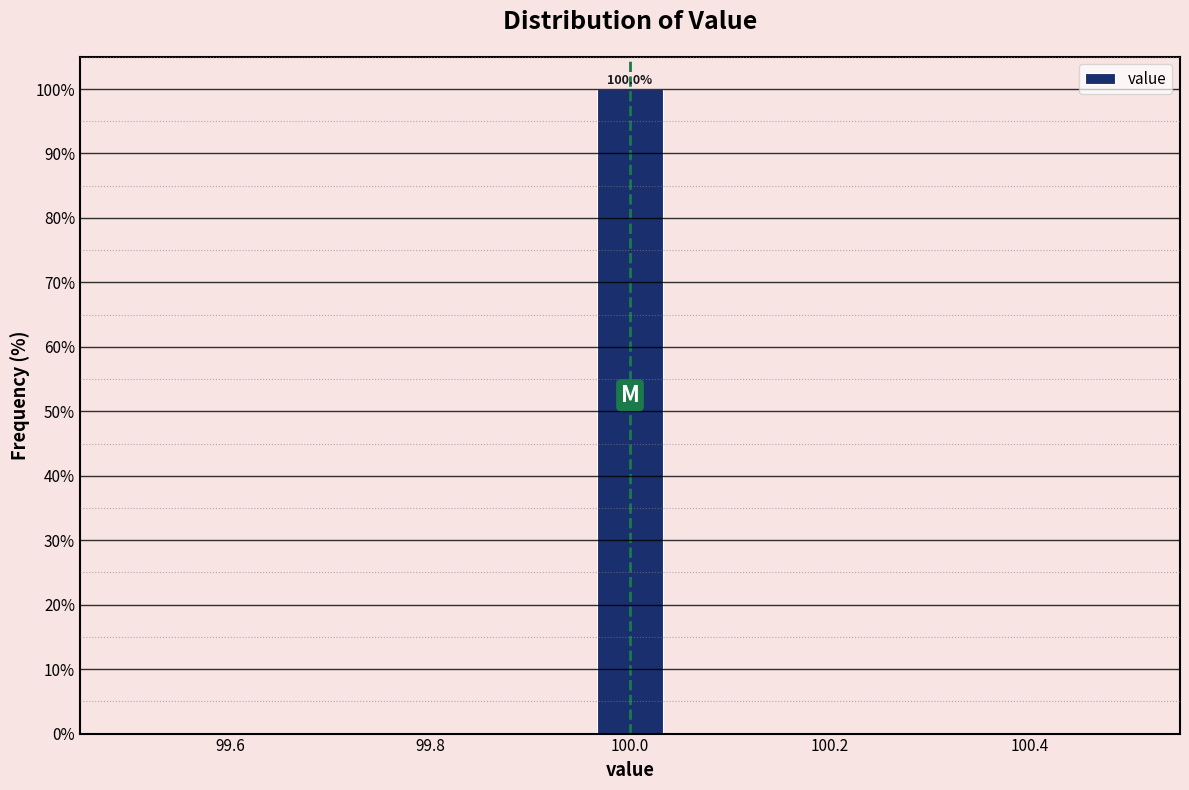

Around what value on the x-axis is the tallest bar? Give the approximate position of its centre, as read against the axis.

100.00